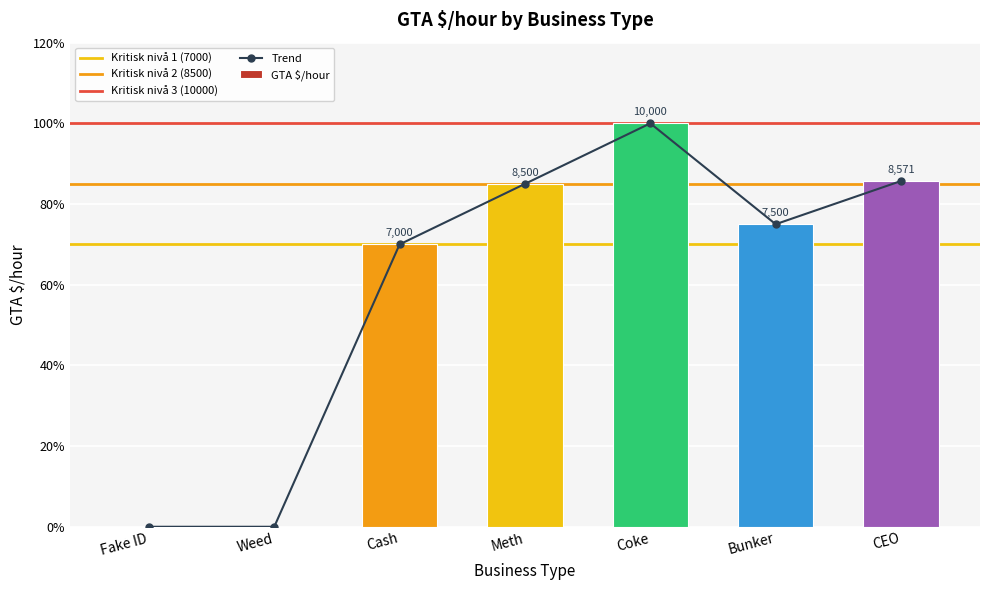

How many bars are there in total?

7